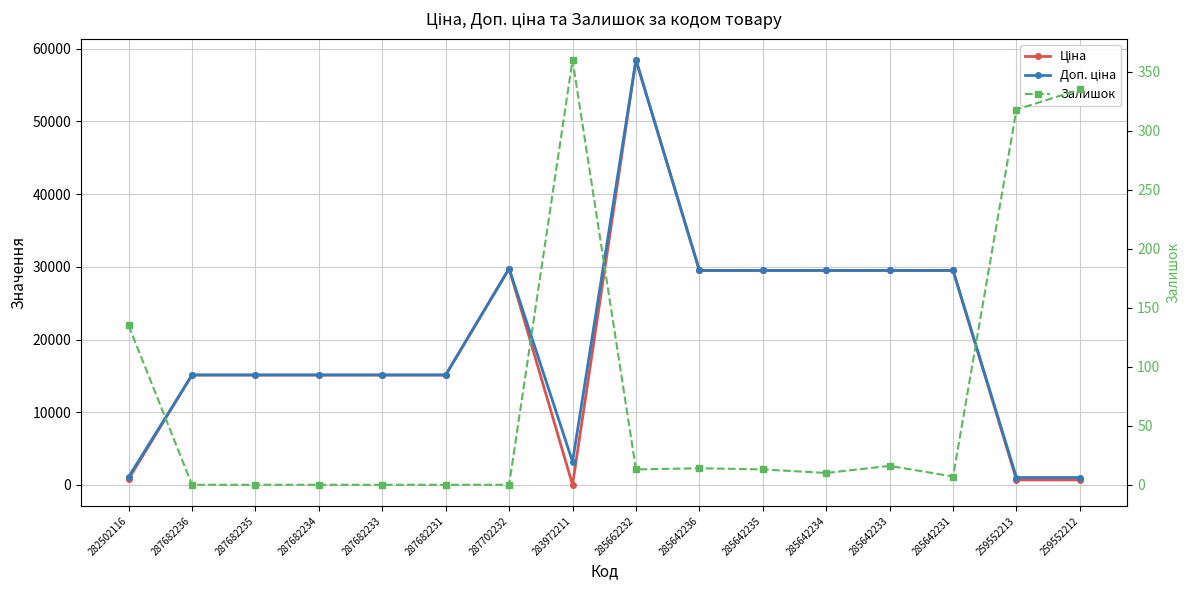

How many lines are shown in the chart?

3